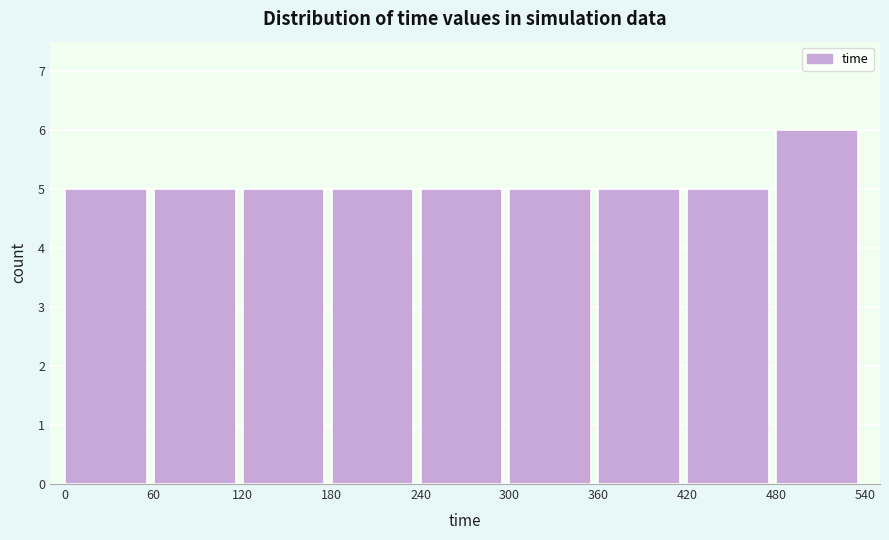

Reading left to right, list every bar in this chart as the range it spans on the x-axis followed by its height. The values are not printed on the chart, so give them approximately, as read against the axis.

0 to 60: 5
60 to 120: 5
120 to 180: 5
180 to 240: 5
240 to 300: 5
300 to 360: 5
360 to 420: 5
420 to 480: 5
480 to 540: 6